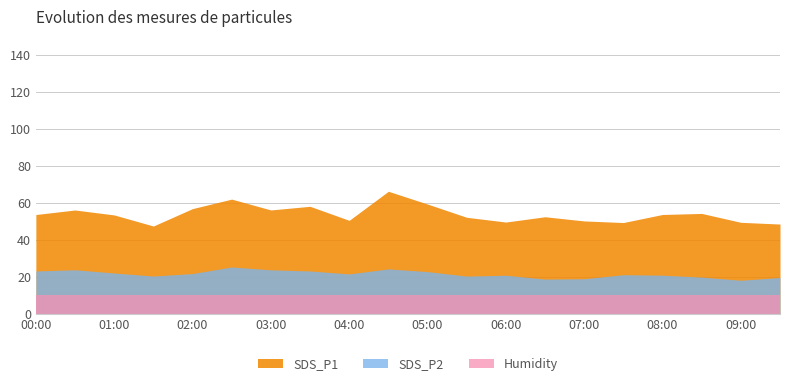

How many data points does each series have?

20